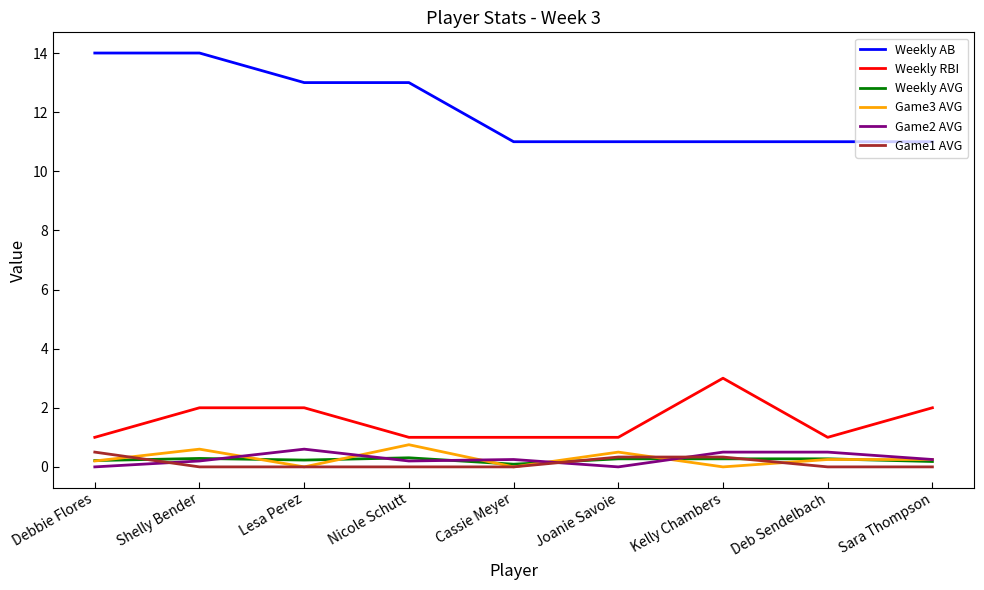

What position from the right is Debbie Flores?

9